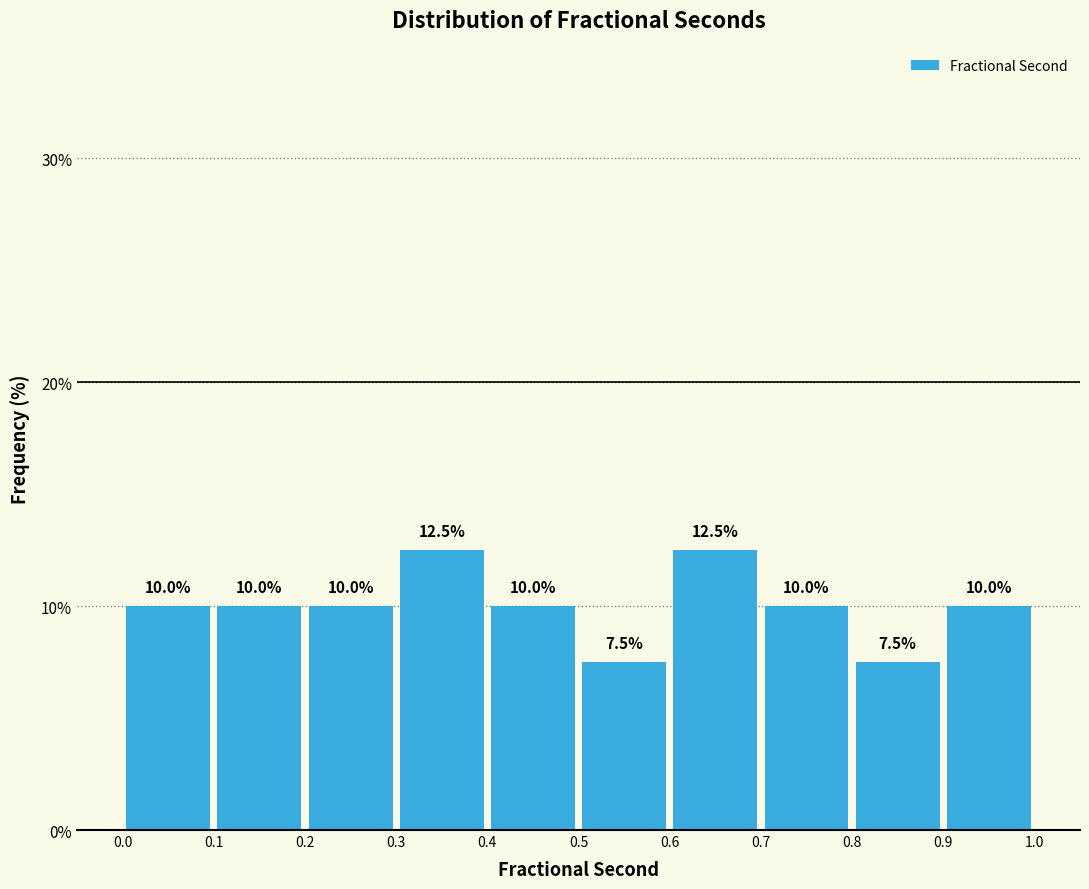

What is the height of the bar covering 0.8 to 0.9 on the x-axis?

7.5